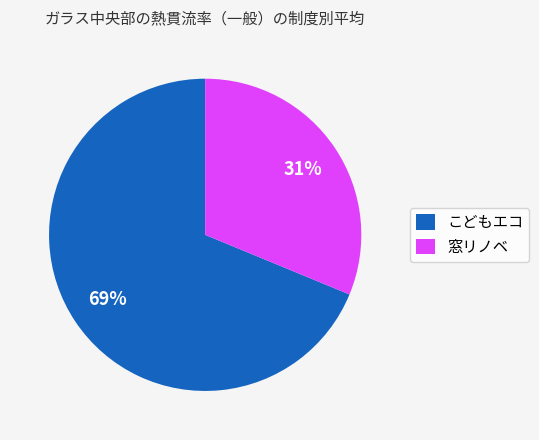

True or false: こどもエコ accounts for 69% of the total.

True